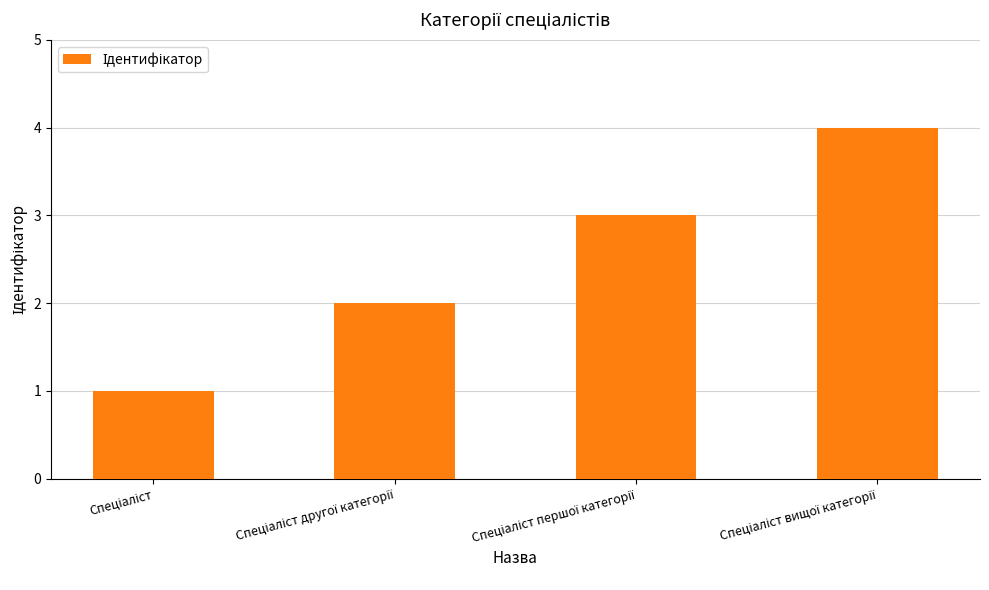

What is the difference between the maximum and minimum values?

3